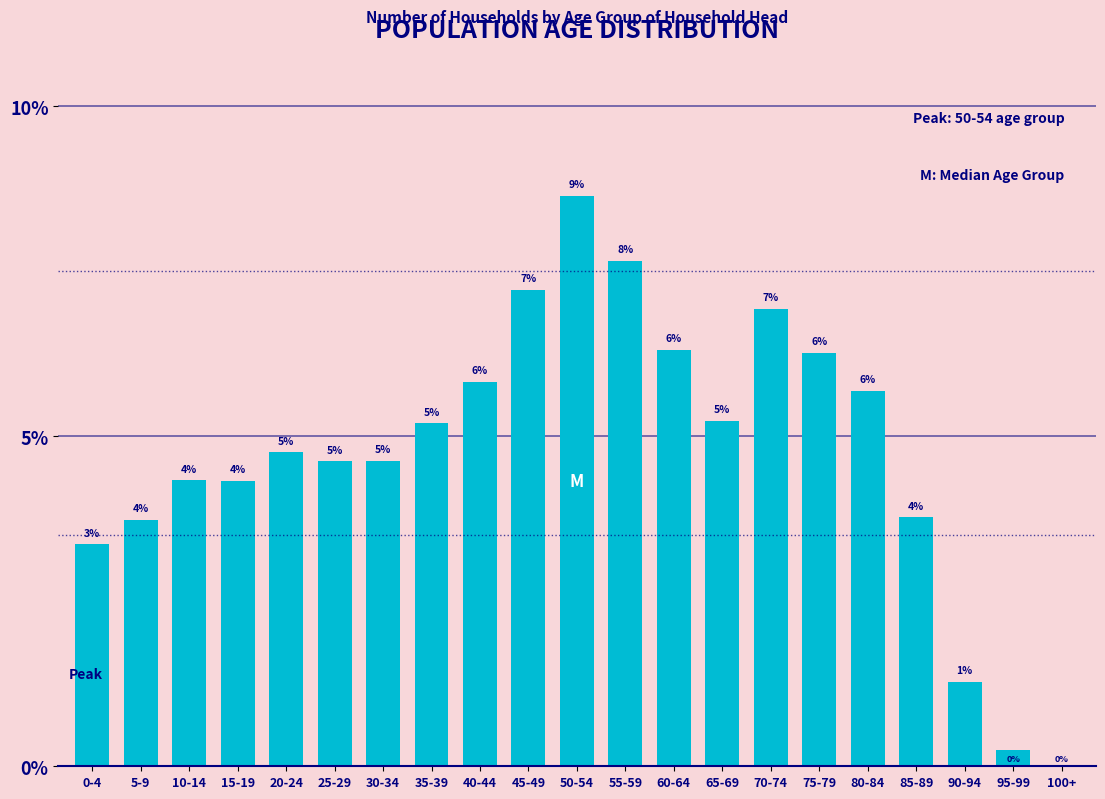

Are the bars horizontal?

No